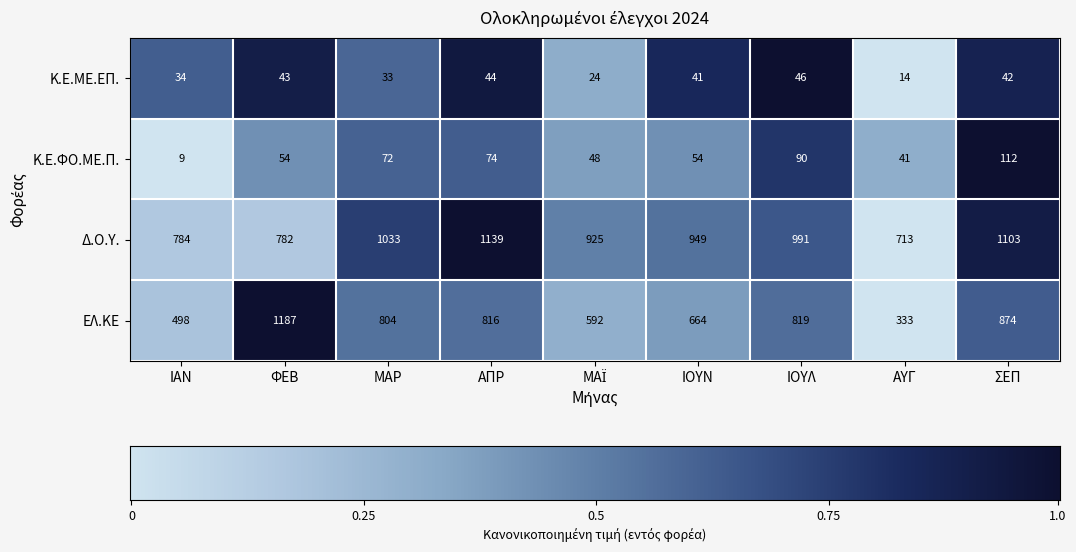

How many values in the Κ.Ε.ΜΕ.ΕΠ. series are below 41?

4